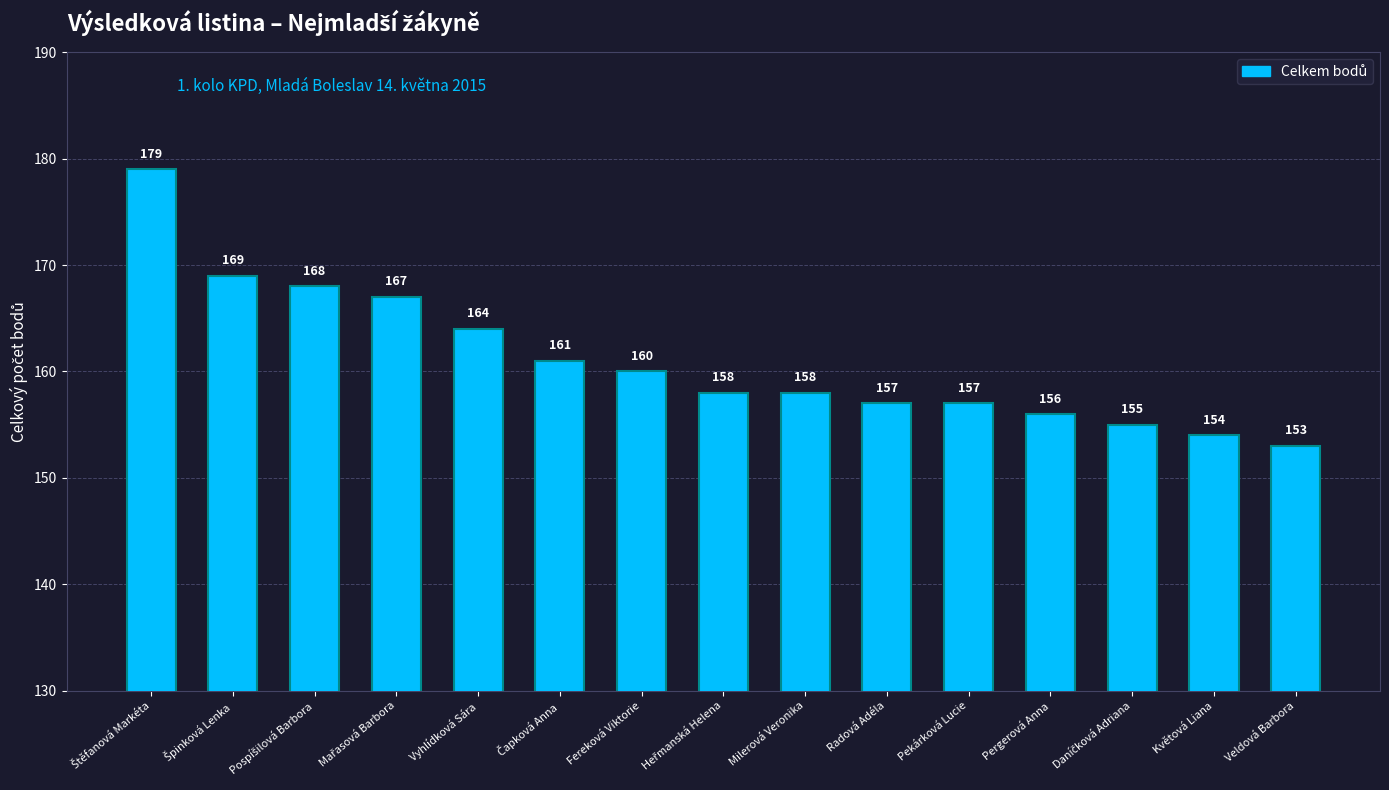

Does the chart contain any negative values?

No